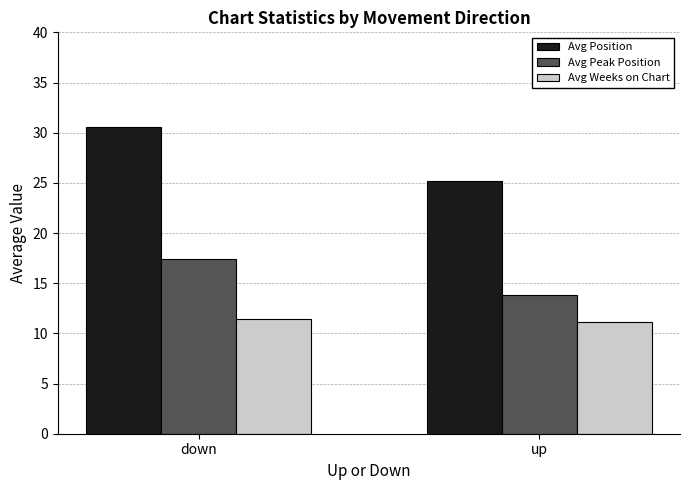

What is the label of the 1st bar from the right?

up